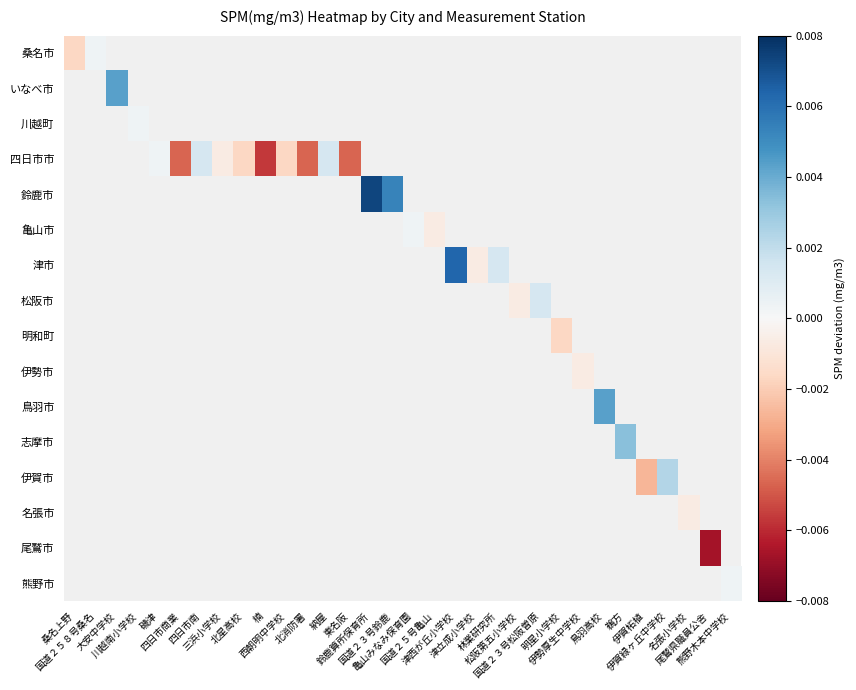

How many distinct data groups are displayed?

16